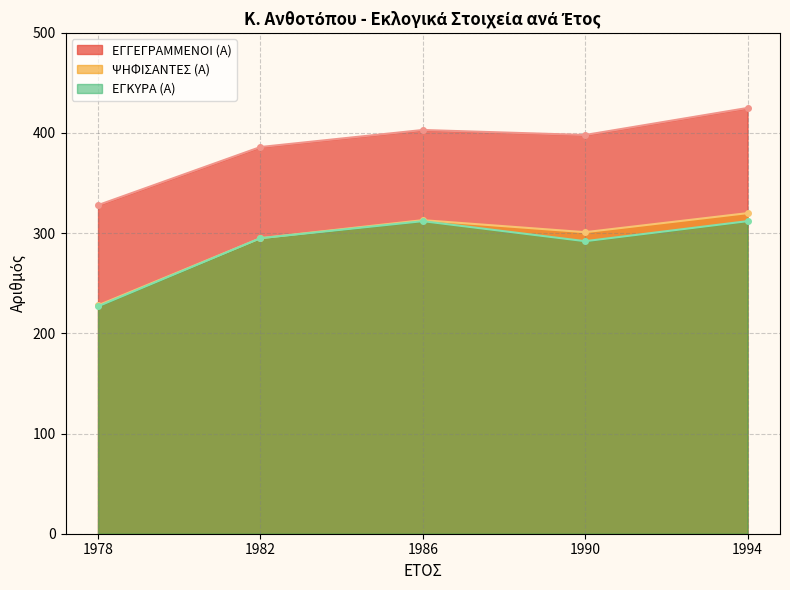

True or false: ΨΗΦΙΣΑΝΤΕΣ (Α) and ΕΓΚΥΡΑ (Α) intersect in this chart.

False